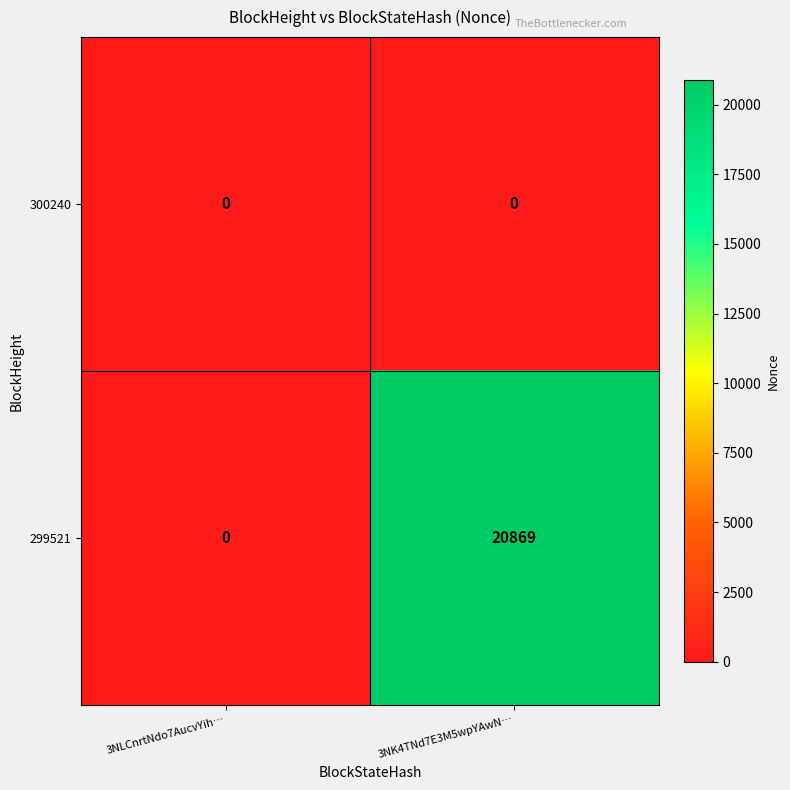

Which series has the largest range (max minus min)?

299521